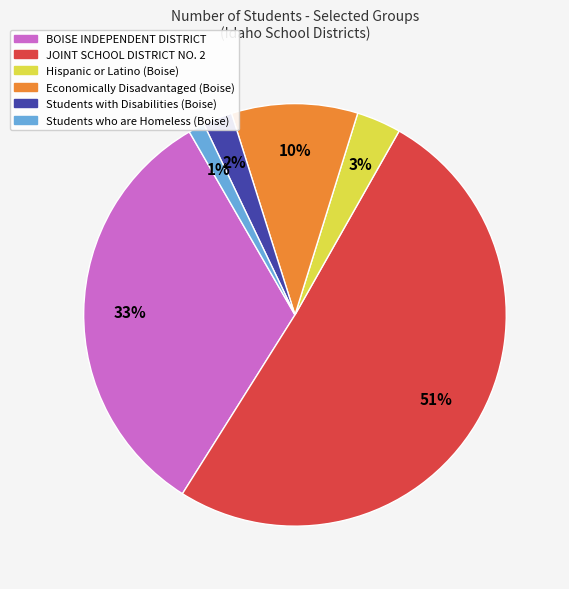

What is the ratio of the value at Hispanic or Latino (Boise) to the value at Students with Disabilities (Boise)?

1.5